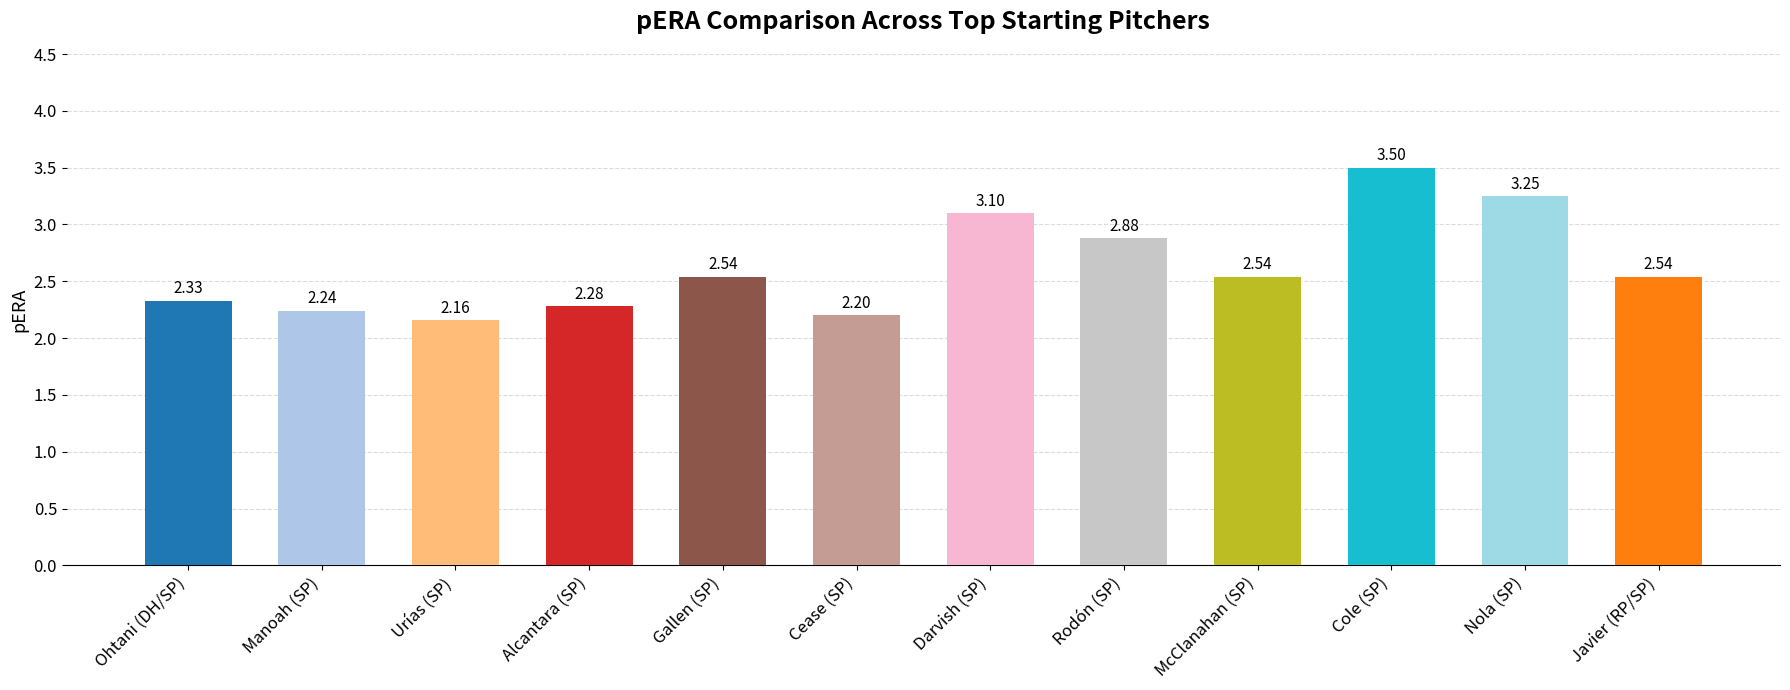

What position from the right is Nola (SP)?

2